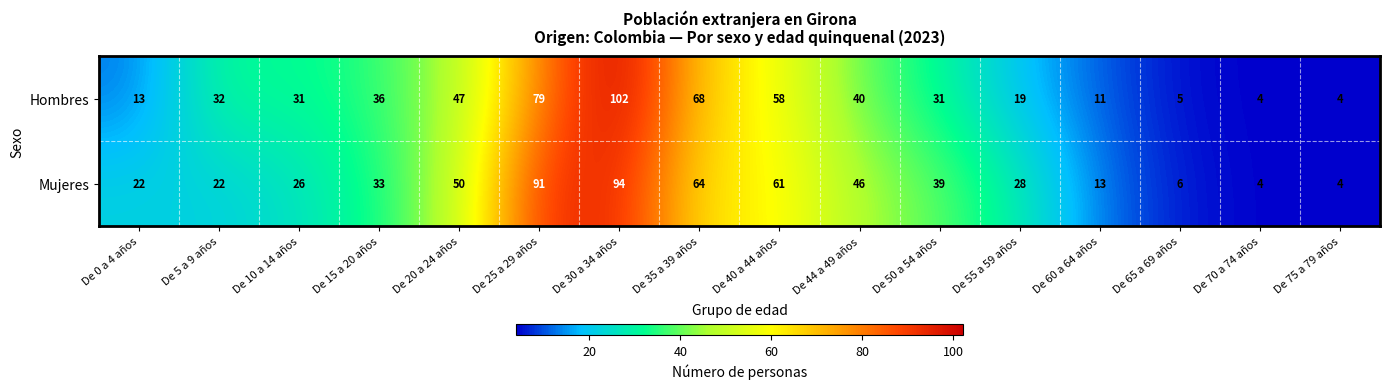

How many series are shown in this chart?

2